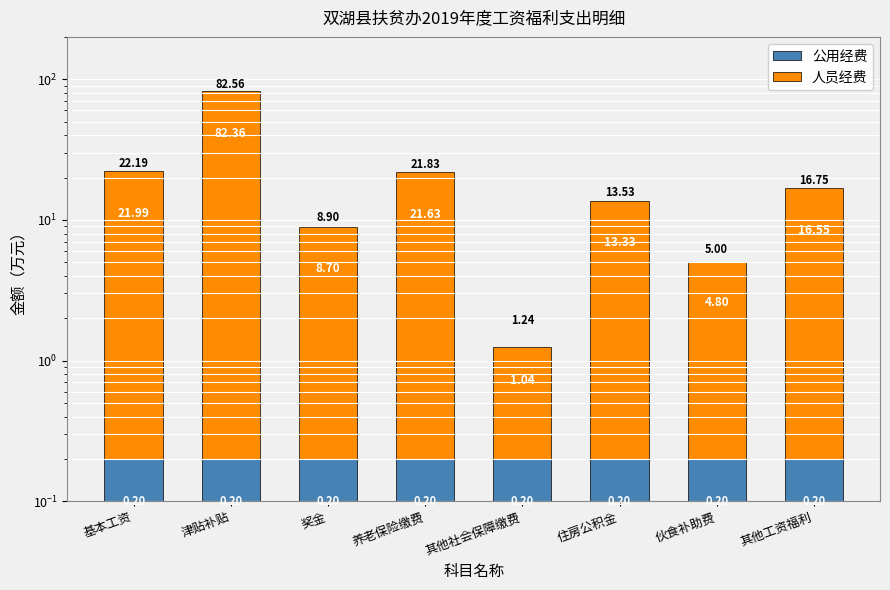

Where is 人员经费 nearest to the value 41?

基本工资